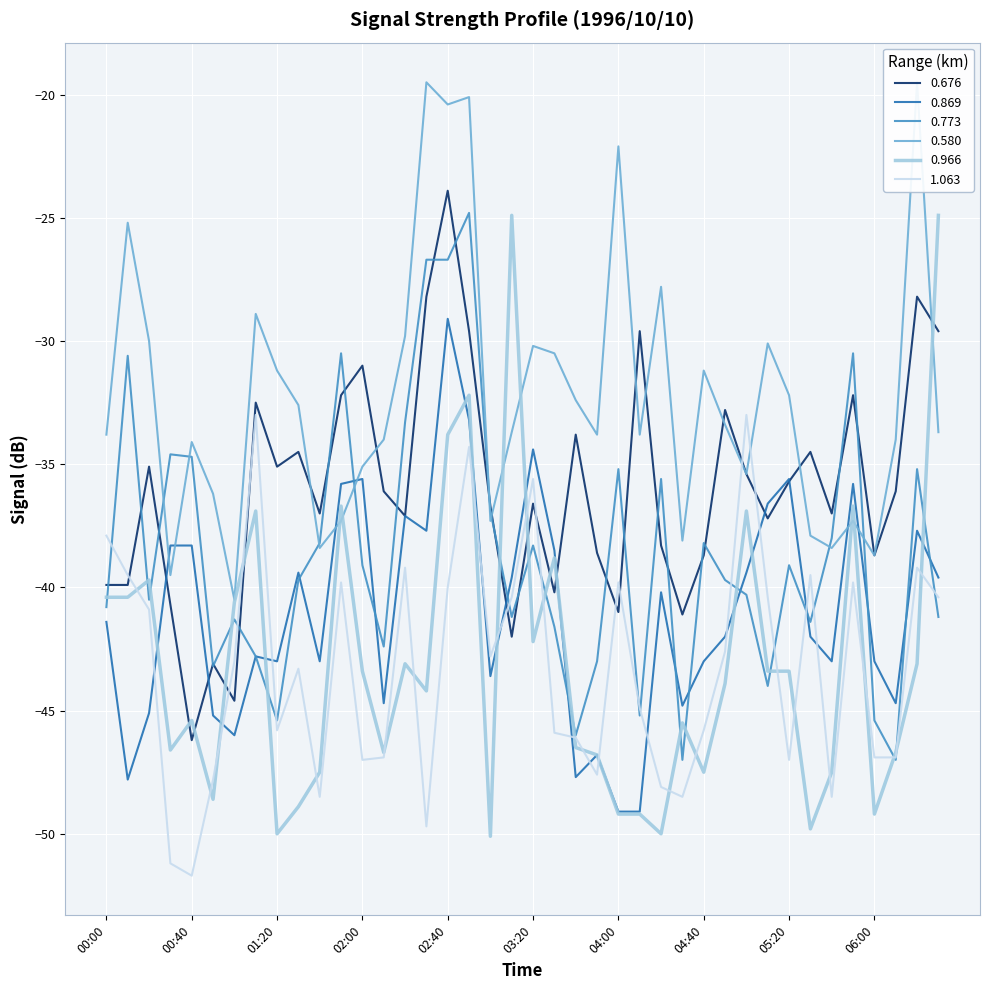

True or false: 0.966 has more than 2 points higher than both neighbors.

True